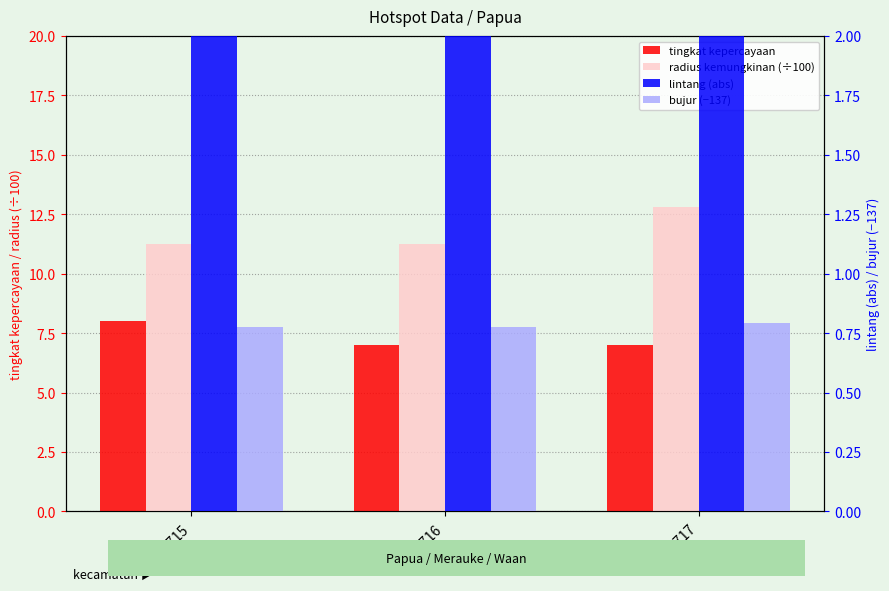

At which category is the sum across all series the highest?

170717